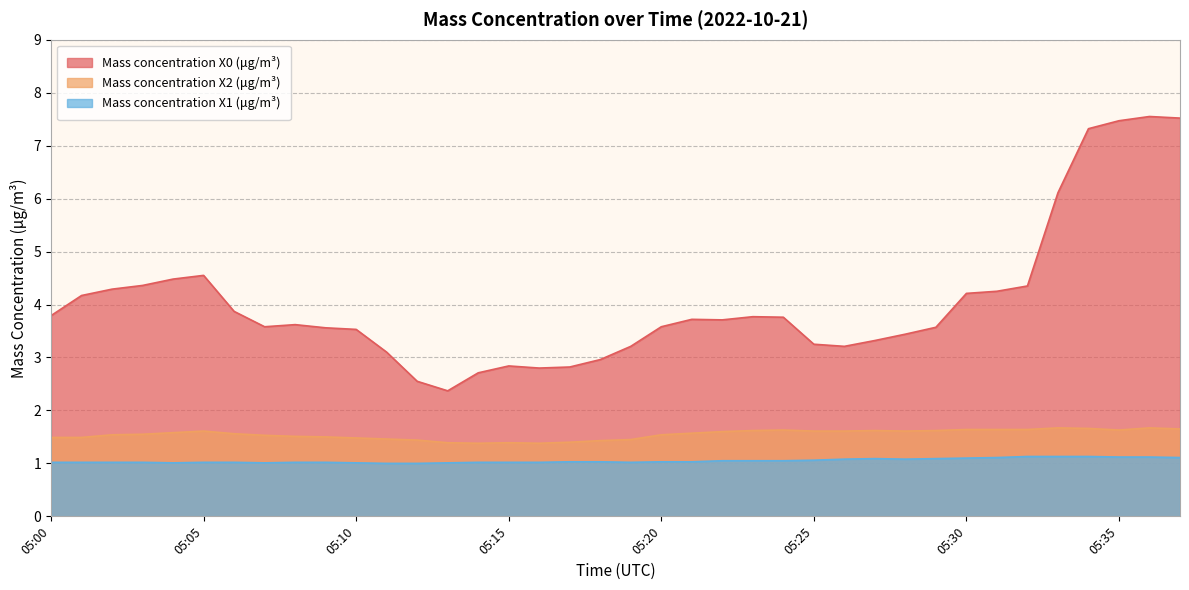

In Mass concentration X0 (μg/m³), how many points are lower than both neighbors (excluding endpoints)?

5